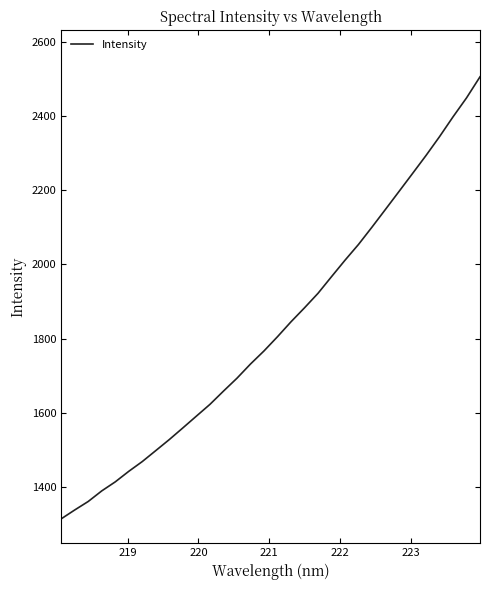

What is the maximum value shown in the chart?

2505.7